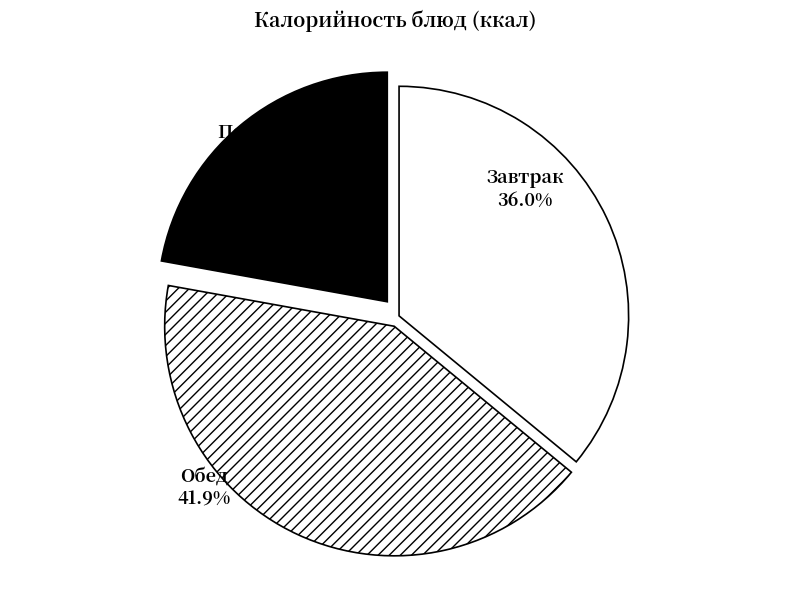

Which category has the smallest portion of the pie?

Полдник